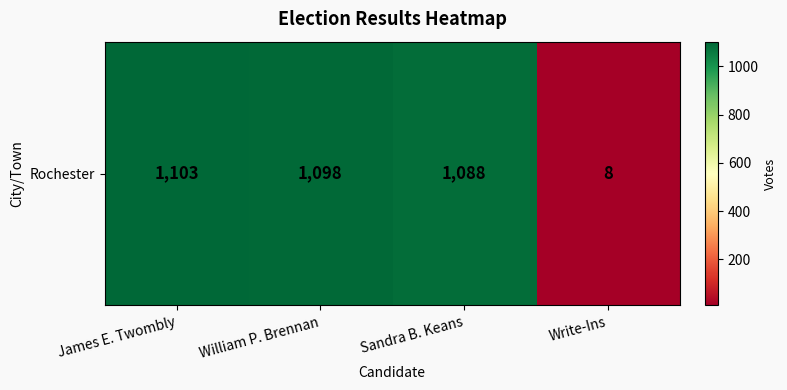

Reading left to right, transcribe all the data shown in this chart.

1103	1098	1088	8